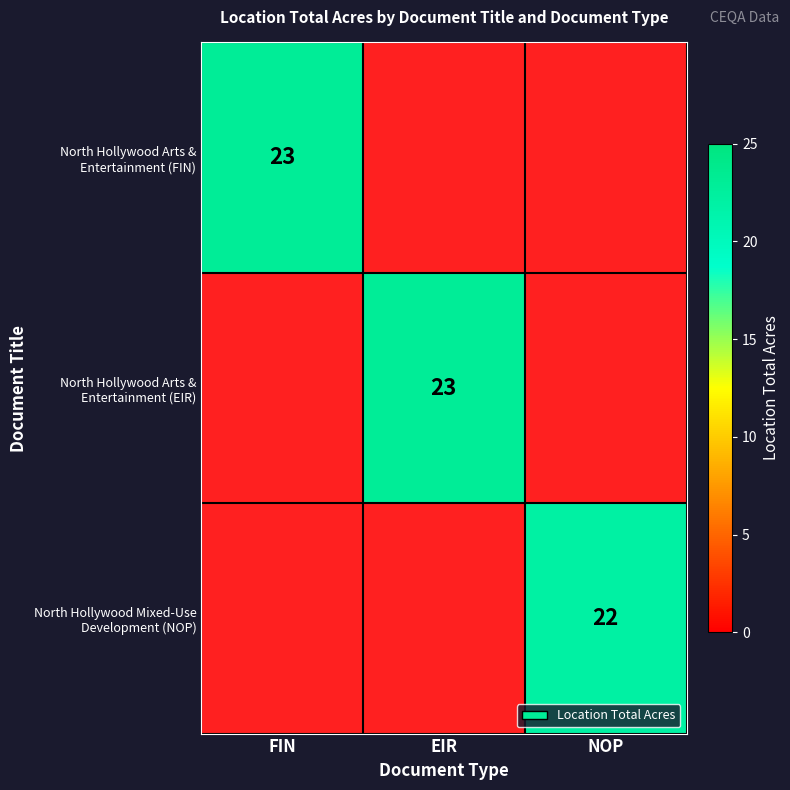

At which label is North Hollywood Arts & Entertainment (EIR) closest to 11?

FIN